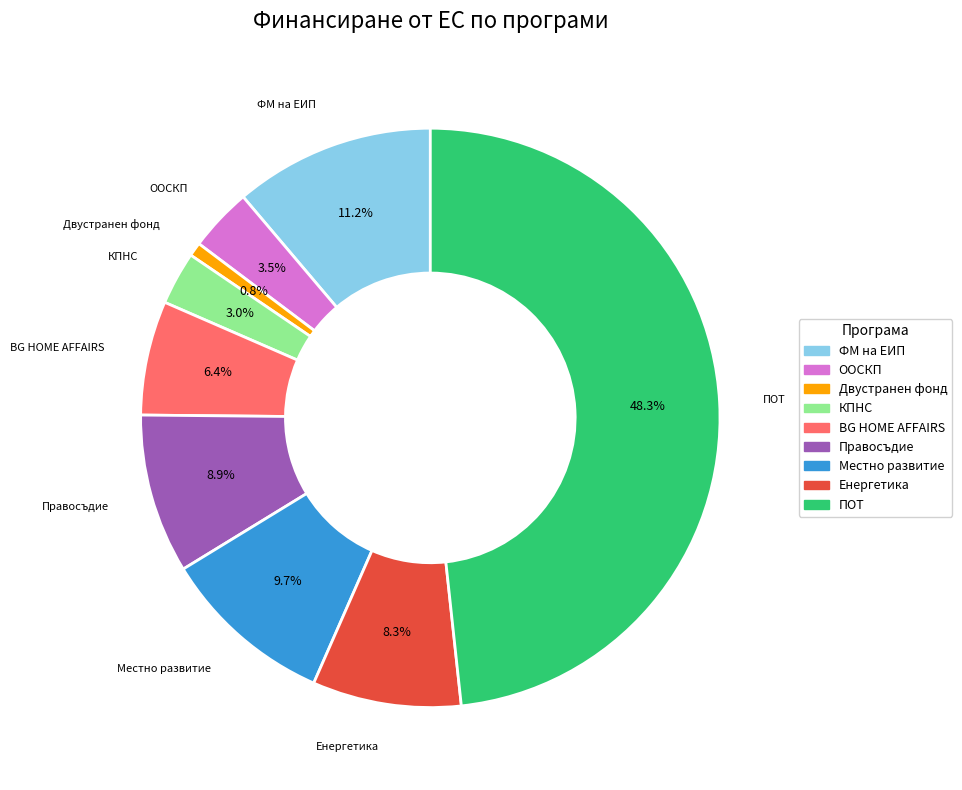

Rank the categories by value from highest to lowest.

ПОТ, ФМ на ЕИП, Местно развитие, Правосъдие, Енергетика, BG HOME AFFAIRS, ООСКП, КПНС, Двустранен фонд